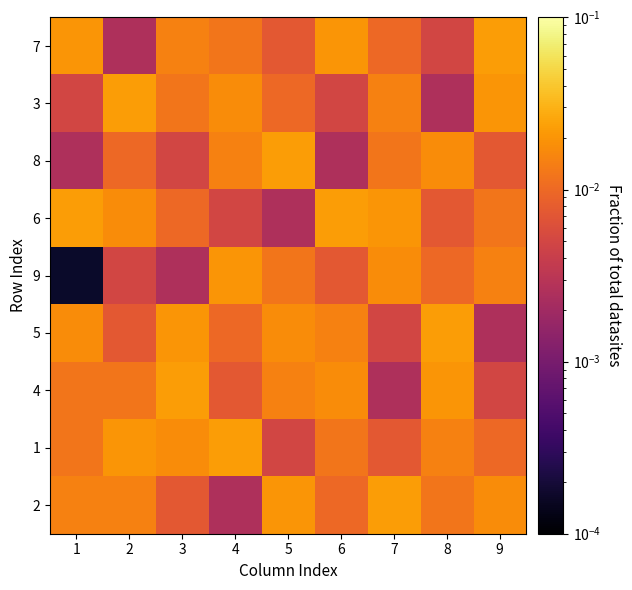

Reading left to right, what are all the values shown in this chart?

7: 1=0.0	2=0.0	3=0.0	4=0.0	5=0.0	6=0.0	7=0.0	8=0.0	9=0.0
3: 1=0.0	2=0.0	3=0.0	4=0.0	5=0.0	6=0.0	7=0.0	8=0.0	9=0.0
8: 1=0.0	2=0.0	3=0.0	4=0.0	5=0.0	6=0.0	7=0.0	8=0.0	9=0.0
6: 1=0.0	2=0.0	3=0.0	4=0.0	5=0.0	6=0.0	7=0.0	8=0.0	9=0.0
9: 1=0.0	2=0.0	3=0.0	4=0.0	5=0.0	6=0.0	7=0.0	8=0.0	9=0.0
5: 1=0.0	2=0.0	3=0.0	4=0.0	5=0.0	6=0.0	7=0.0	8=0.0	9=0.0
4: 1=0.0	2=0.0	3=0.0	4=0.0	5=0.0	6=0.0	7=0.0	8=0.0	9=0.0
1: 1=0.0	2=0.0	3=0.0	4=0.0	5=0.0	6=0.0	7=0.0	8=0.0	9=0.0
2: 1=0.0	2=0.0	3=0.0	4=0.0	5=0.0	6=0.0	7=0.0	8=0.0	9=0.0